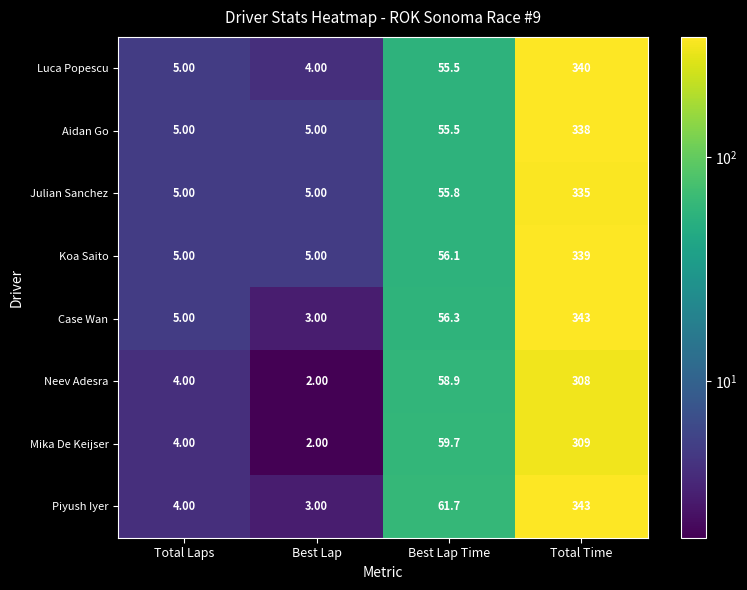

What is the minimum value shown in the chart?

2.0